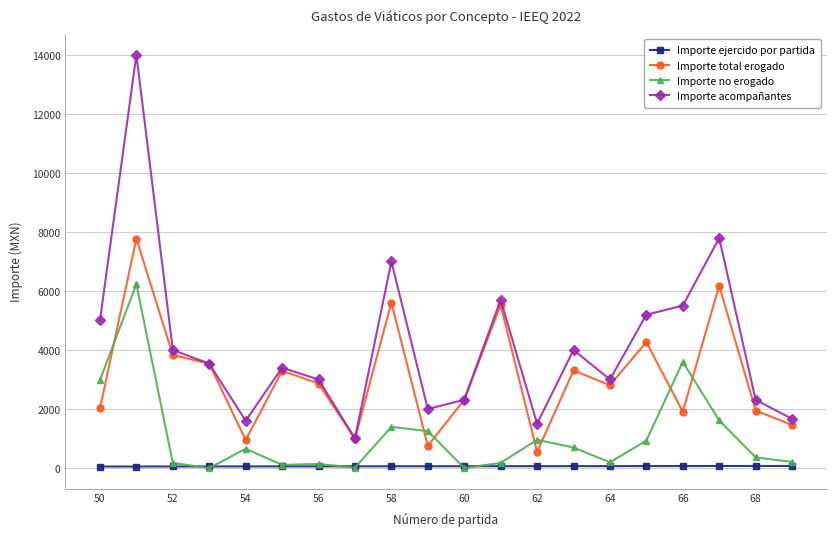

True or false: Importe no erogado has more than 2 interior local peaks.

True